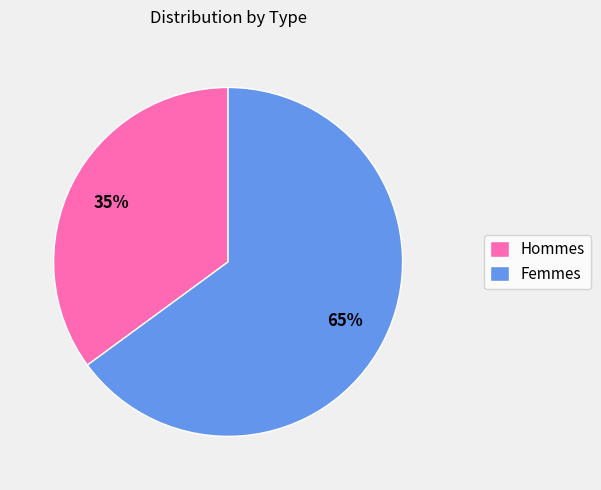

To the nearest percent, what is the average slice percentage?

50%